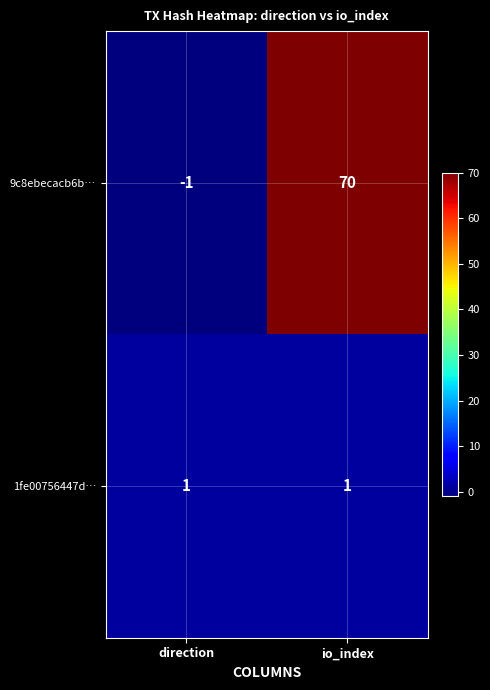

Which series has the largest range (max minus min)?

9c8ebecacb6b…